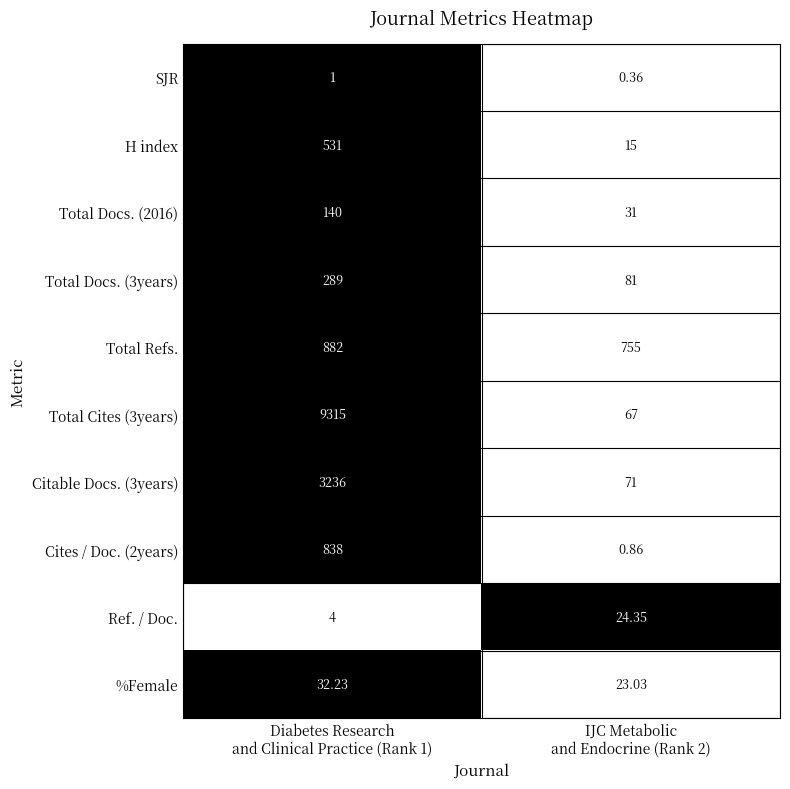

Which series has the largest range (max minus min)?

Total Cites (3years)